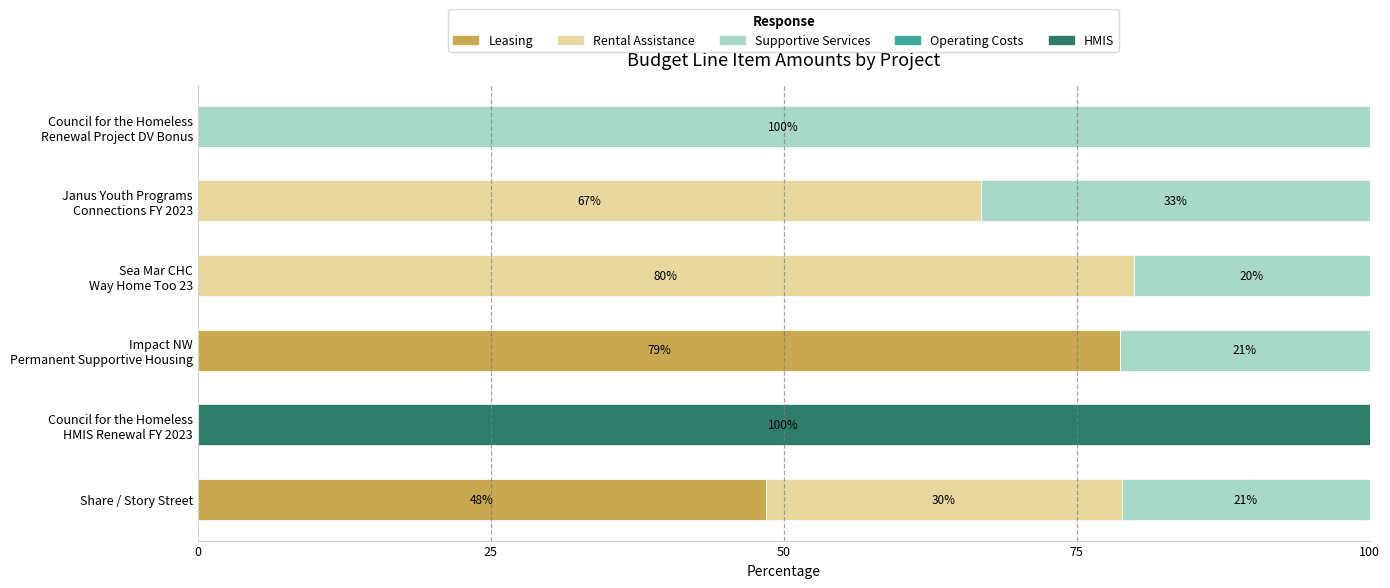

What is the highest value of the Leasing series?

78.7